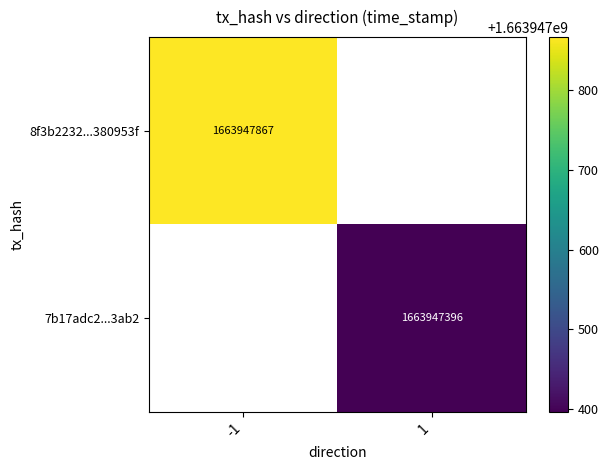

The value of 8f3b2232df3d585d154fad3938b6cdcd380953f at time_stamp is 1663947867. True or false?

True